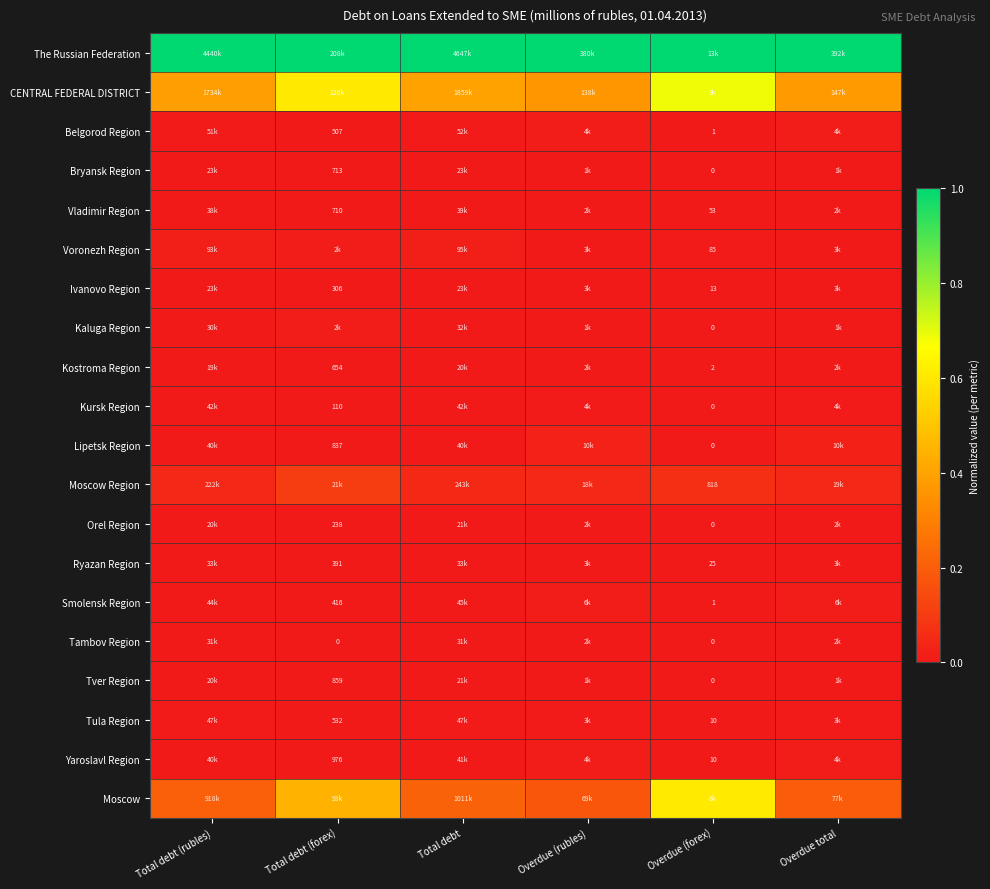

The Lipetsk Region series shows 0.0 at Total debt (rubles). True or false?

True